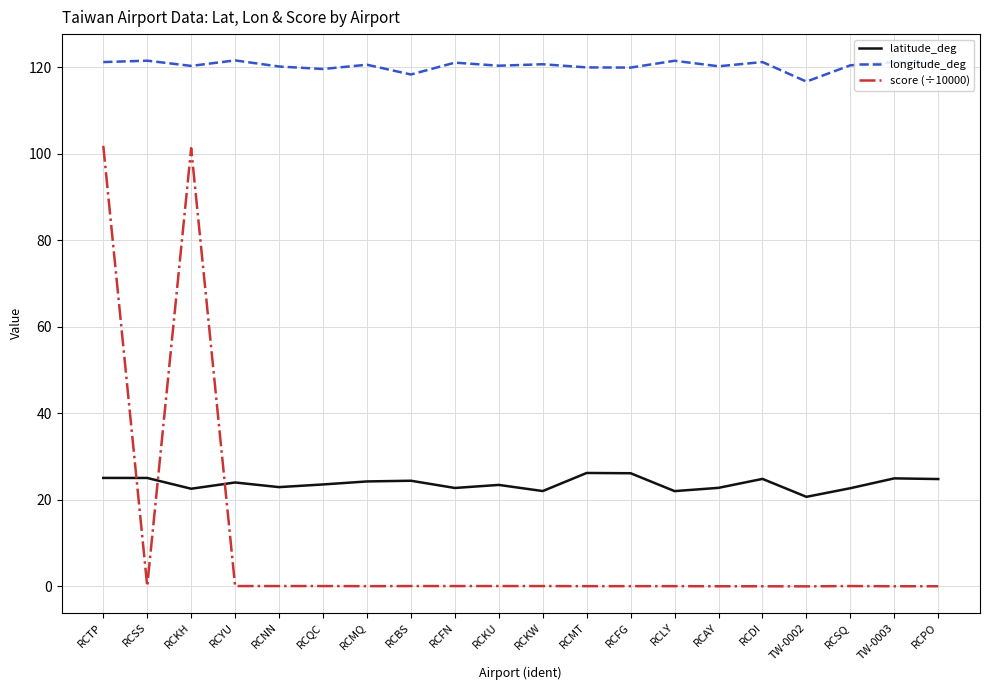

Which series has the widest spread of values?

score (÷10000)